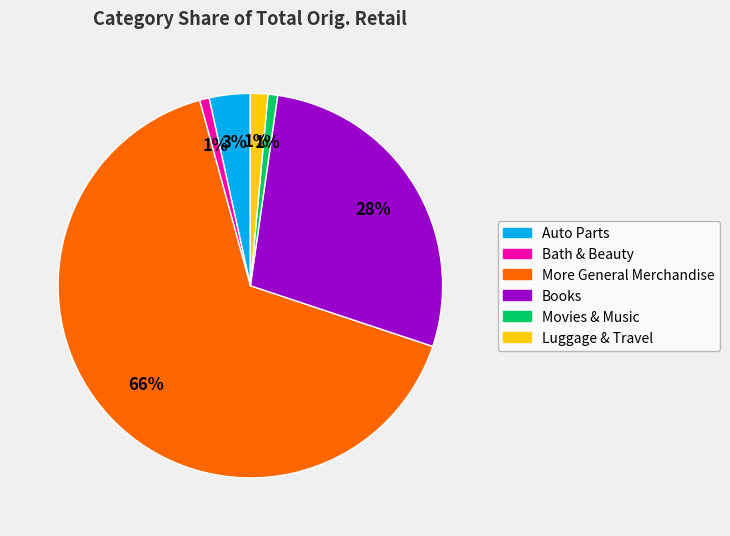

Which category has the biggest portion of the pie?

More General Merchandise